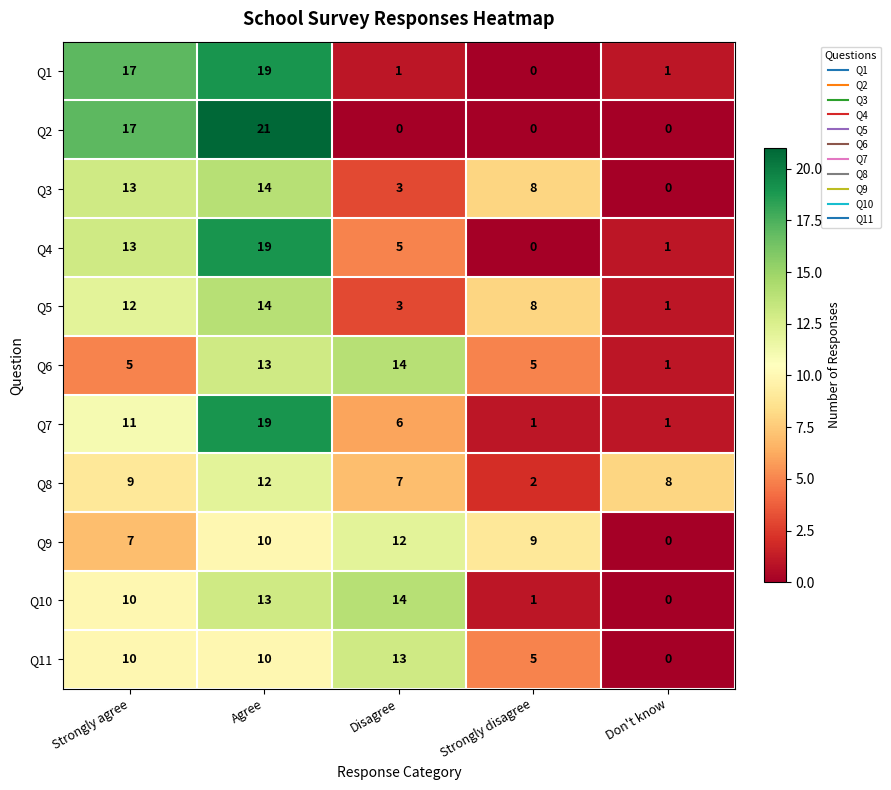

What is the greatest value displayed?

21